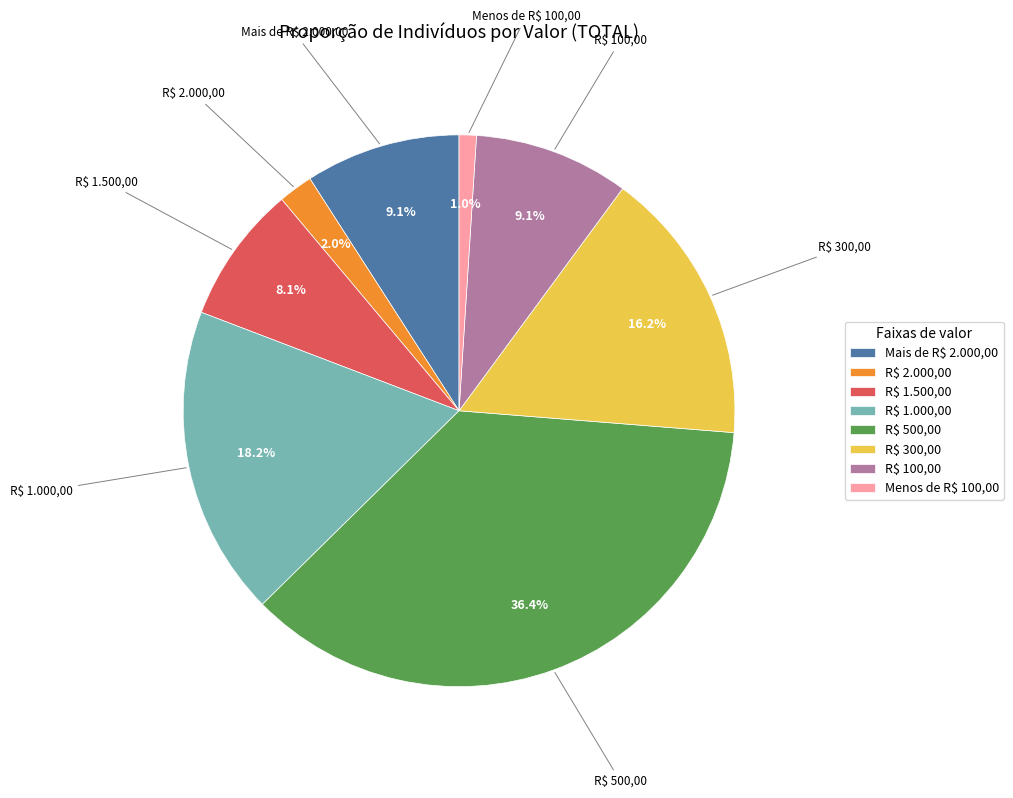

Is there a majority slice in this chart?

No